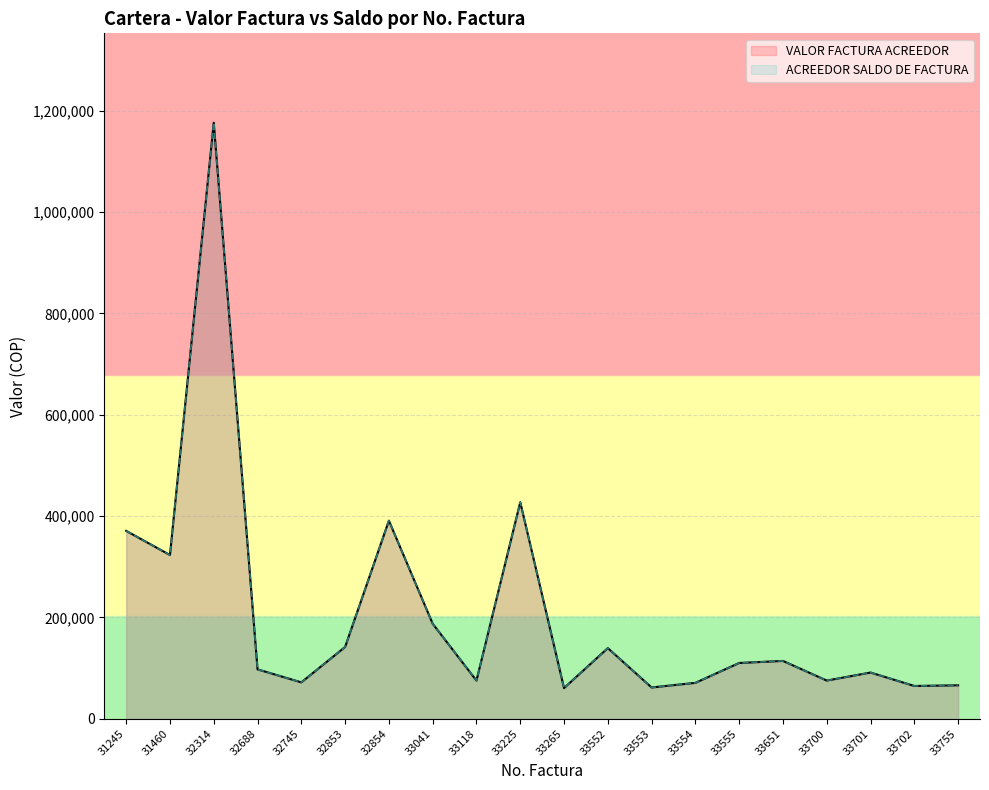

What is the total value across all series at 32745?

143878